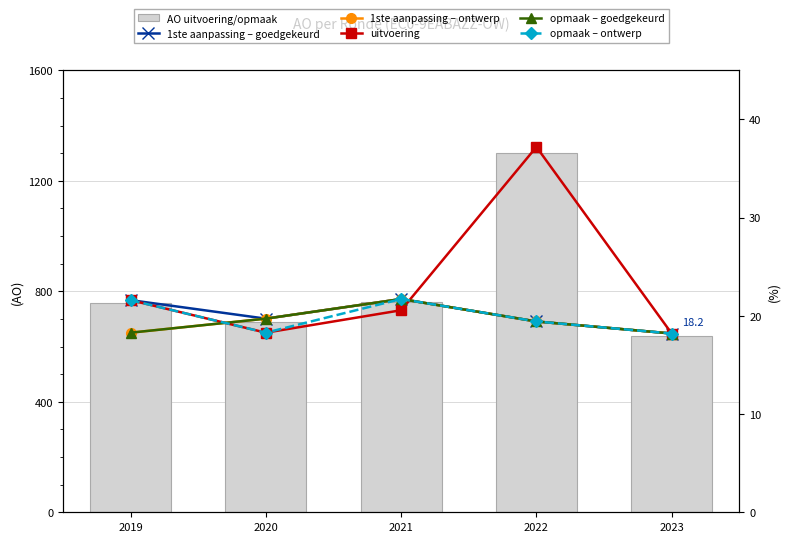

At 2022, list the series in order from smallest to largest.

1ste aanpassing – goedgekeurd, 1ste aanpassing – ontwerp, opmaak – goedgekeurd, opmaak – ontwerp, uitvoering, AO uitvoering/opmaak